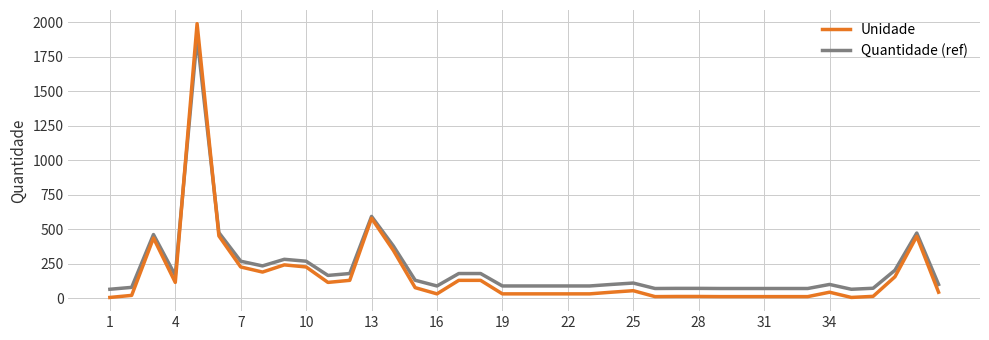

Which series has the largest range (max minus min)?

Unidade